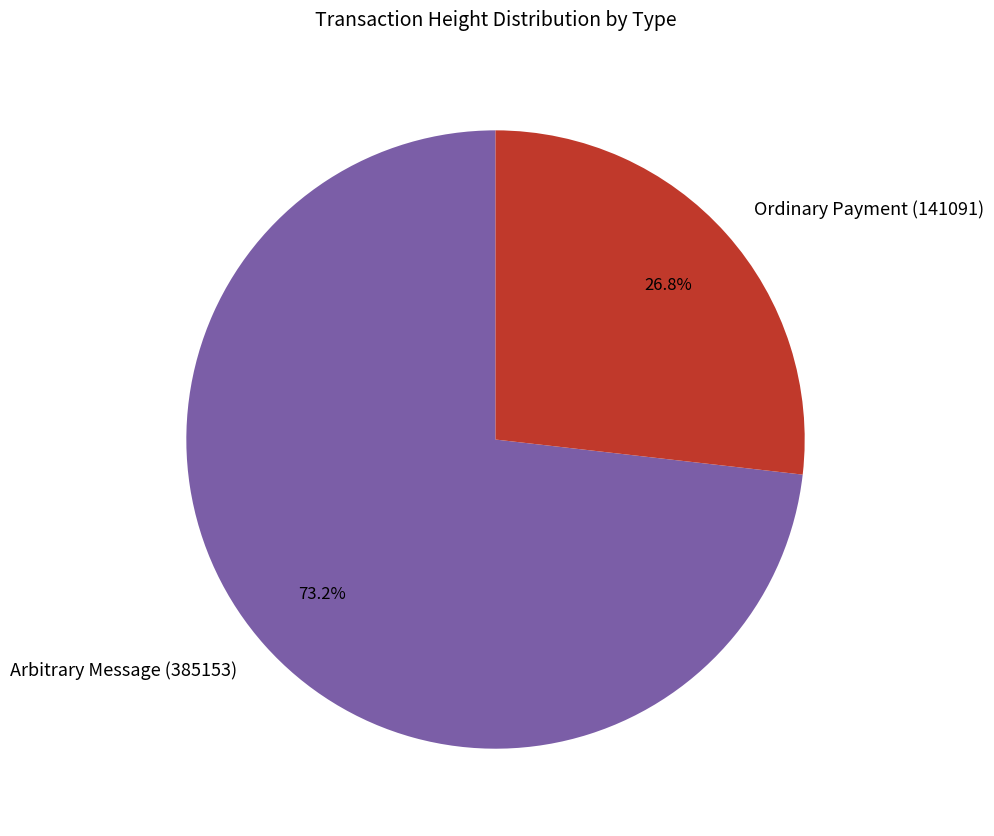

To the nearest percent, what is the average slice percentage?

50%